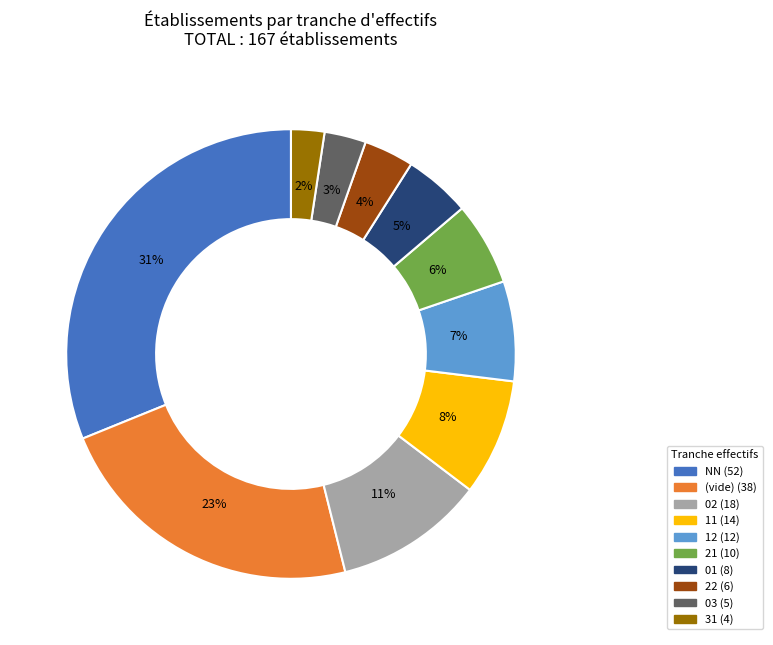

Is there a majority slice in this chart?

No